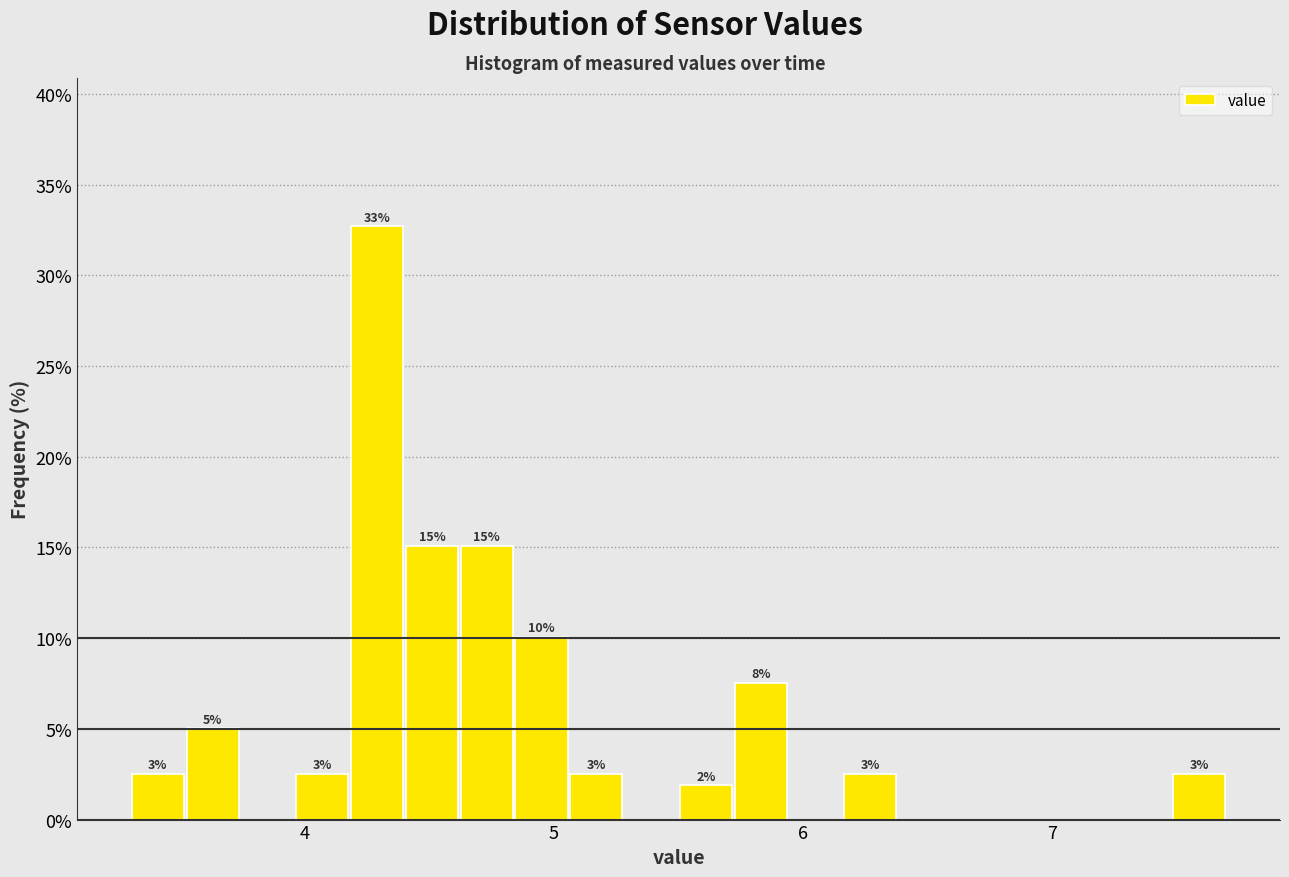

Read against the x-axis, roughly where is the centre of the tallest bar?

4.3